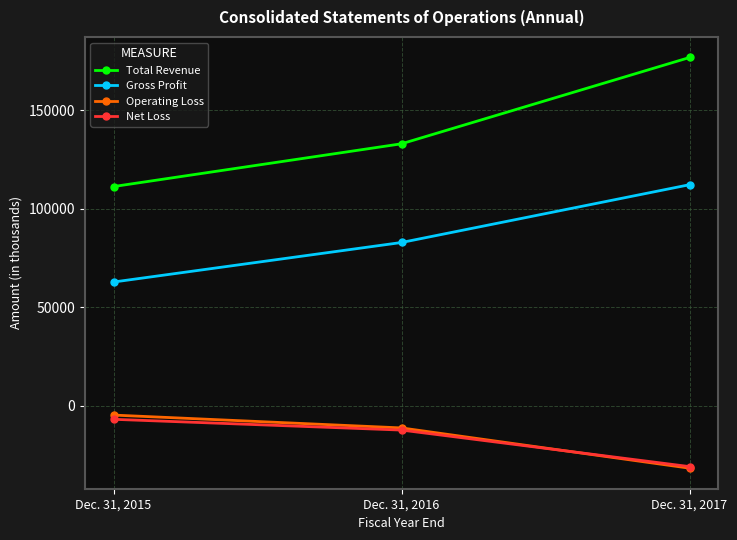

What are all the series names shown in the legend?

Total Revenue, Gross Profit, Operating Loss, Net Loss